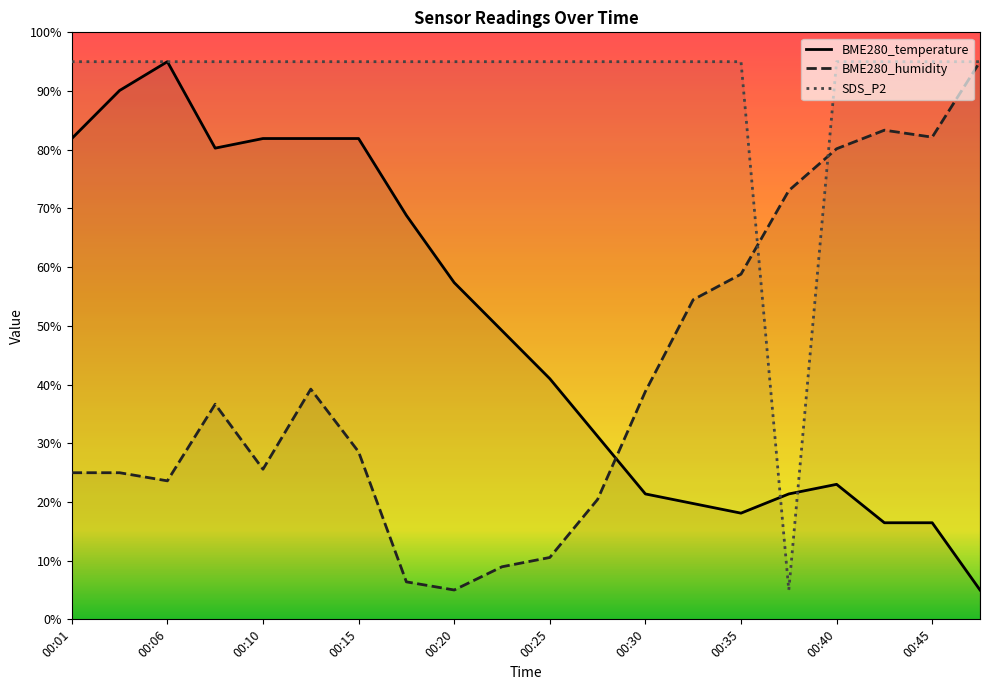

What is the highest value of the BME280_humidity series?

95.0